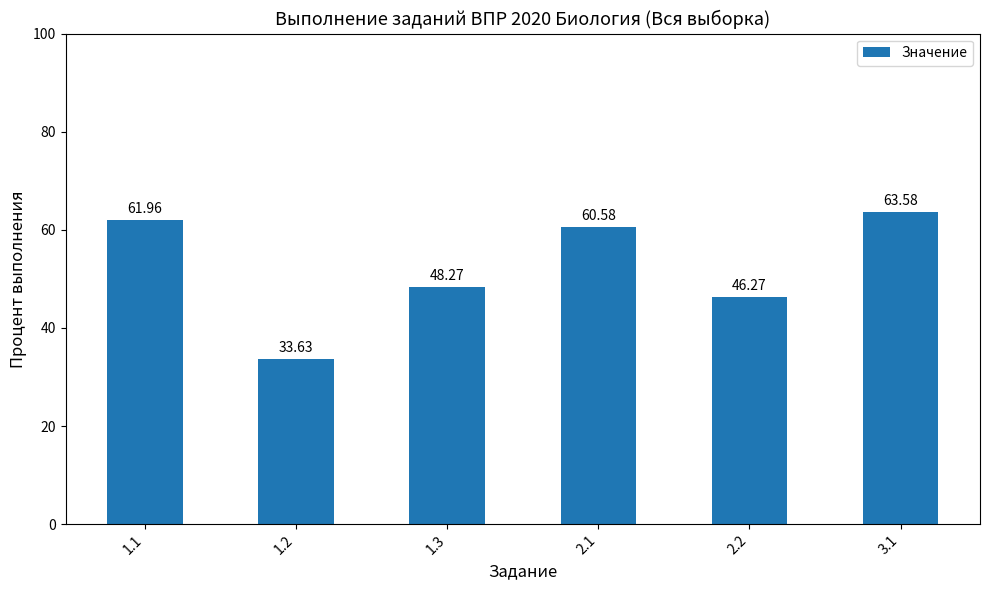

Which label corresponds to the largest value in the chart?

3.1